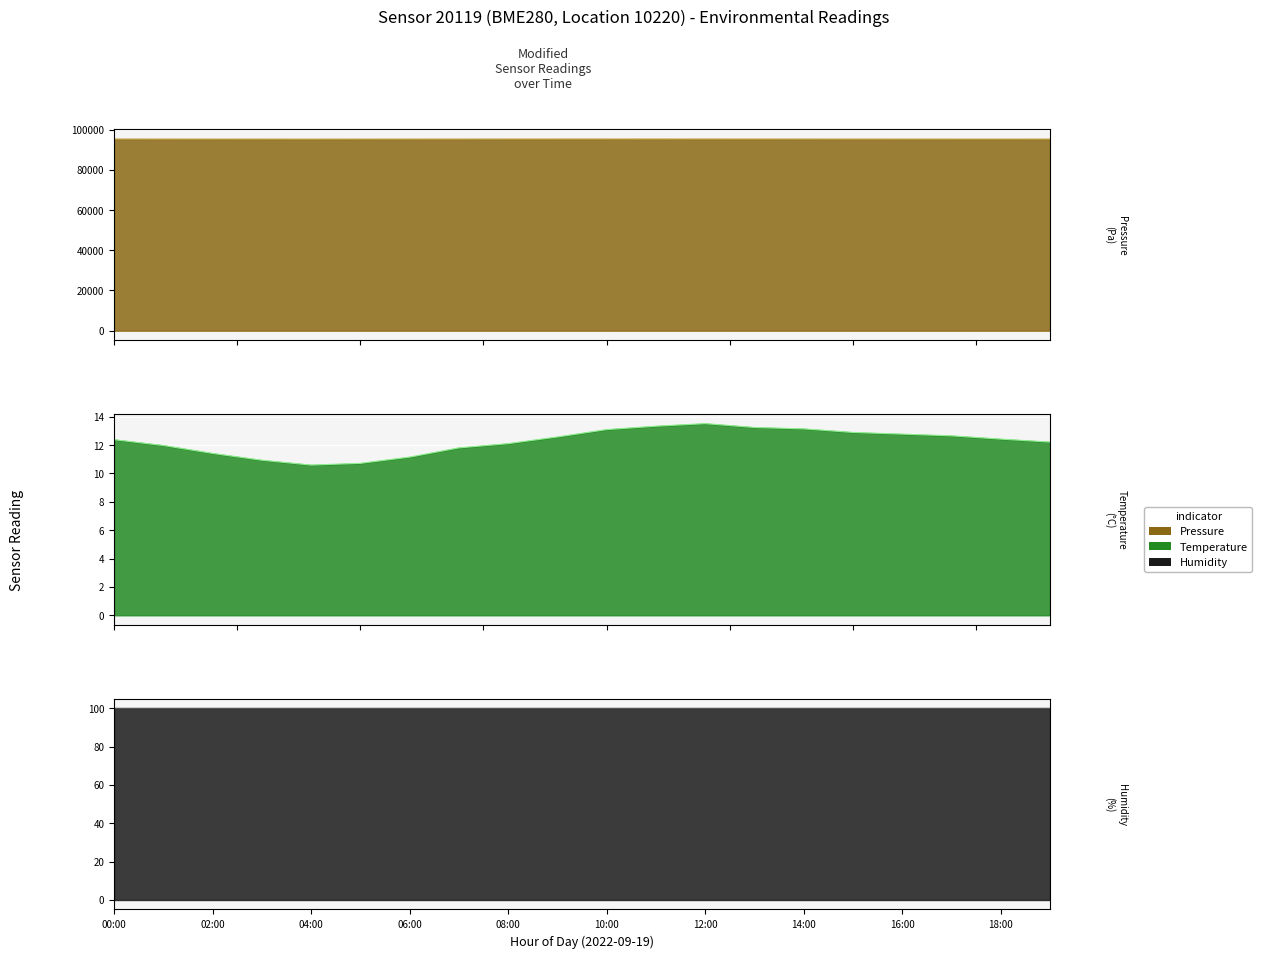

List the labels in order of temperature value, smallest first.

04:00, 05:00, 03:00, 06:00, 02:00, 07:00, 01:00, 08:00, 19:00, 00:00, 18:00, 09:00, 17:00, 16:00, 15:00, 10:00, 14:00, 13:00, 11:00, 12:00